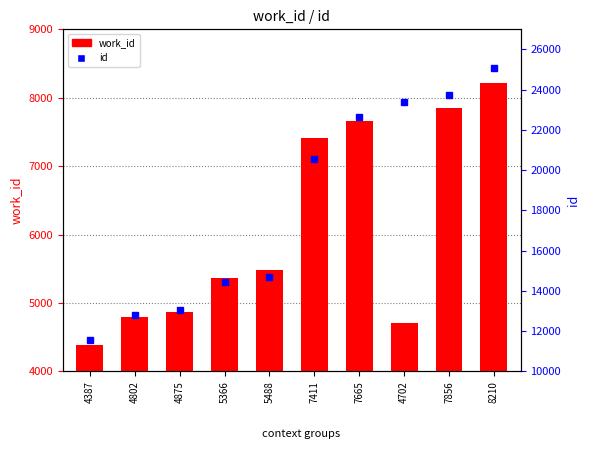

What is the label of the 6th bar from the left?

7411